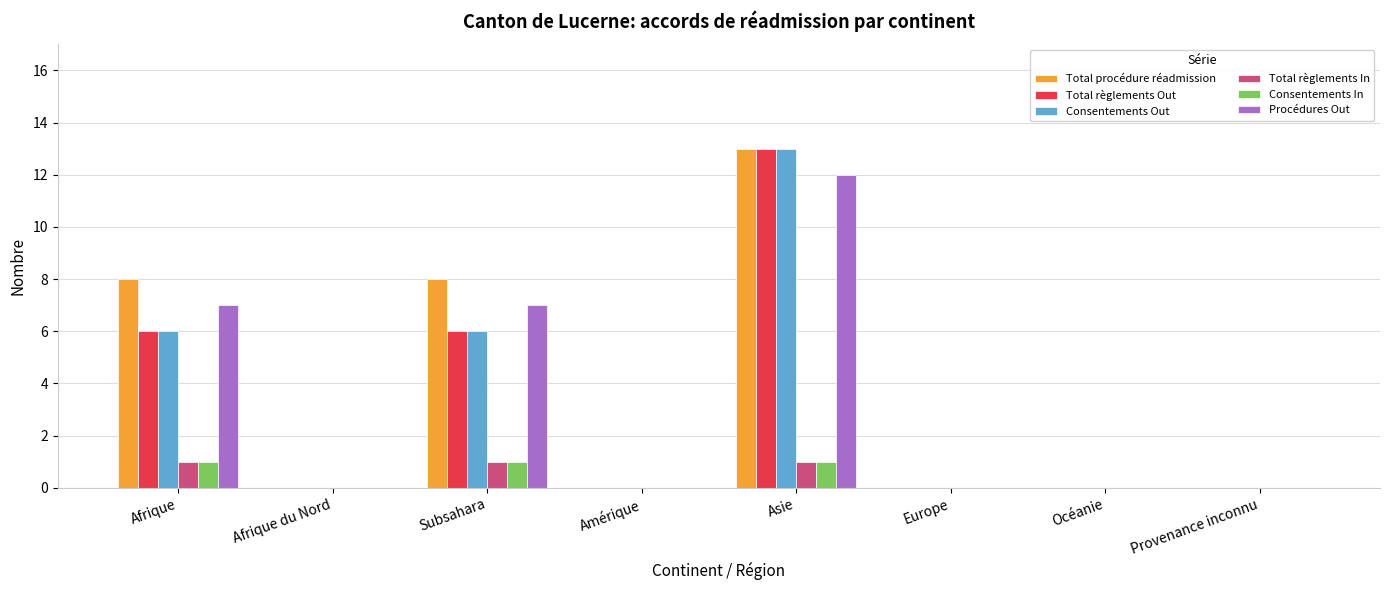

Which series changed the most between Afrique and Afrique du Nord?

Total procédure réadmission